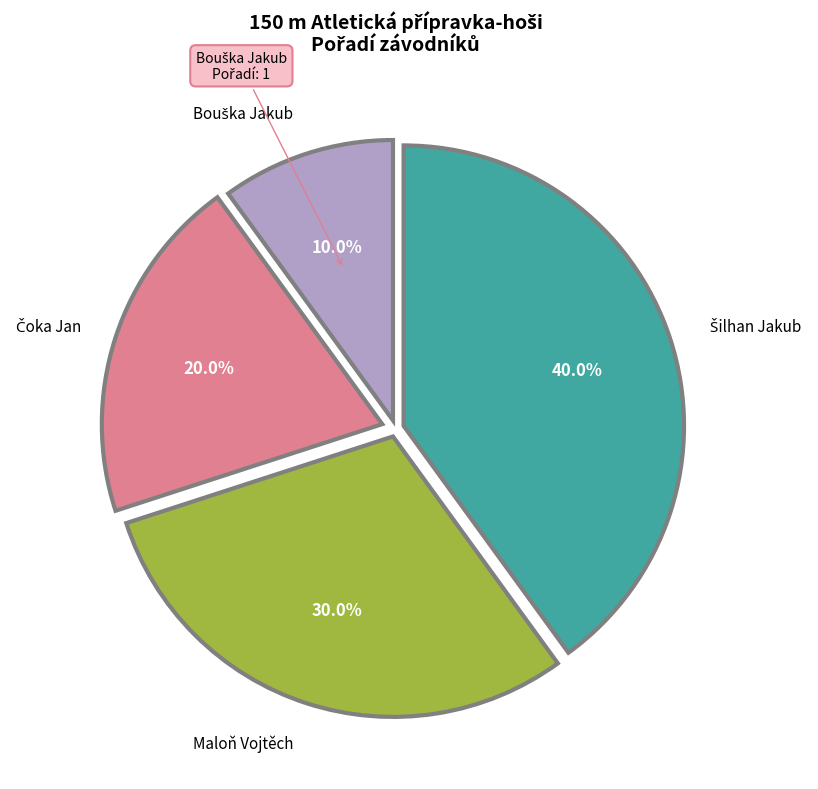

Is there a majority slice in this chart?

No